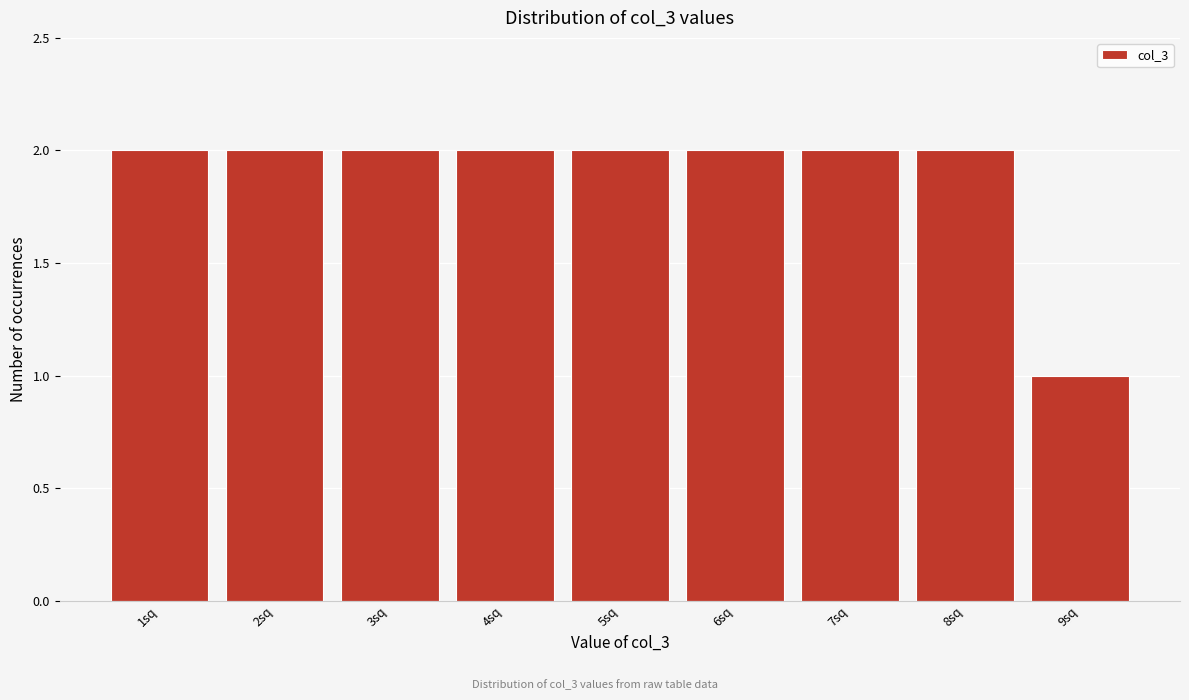

Reading left to right, extract all data points from this chart.

2	2	2	2	2	2	2	2	1